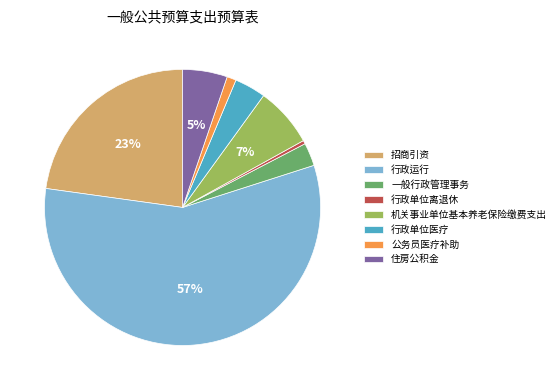

Is there a majority slice in this chart?

Yes